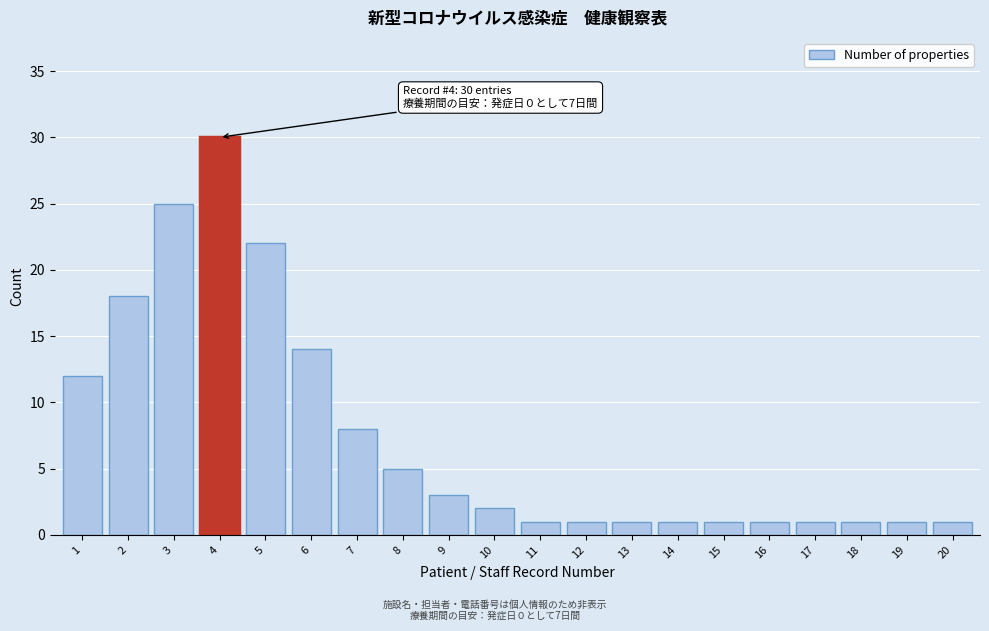

Reading right to left, transcribe all the data shown in this chart.

20=1	19=1	18=1	17=1	16=1	15=1	14=1	13=1	12=1	11=1	10=2	9=3	8=5	7=8	6=14	5=22	4=30	3=25	2=18	1=12